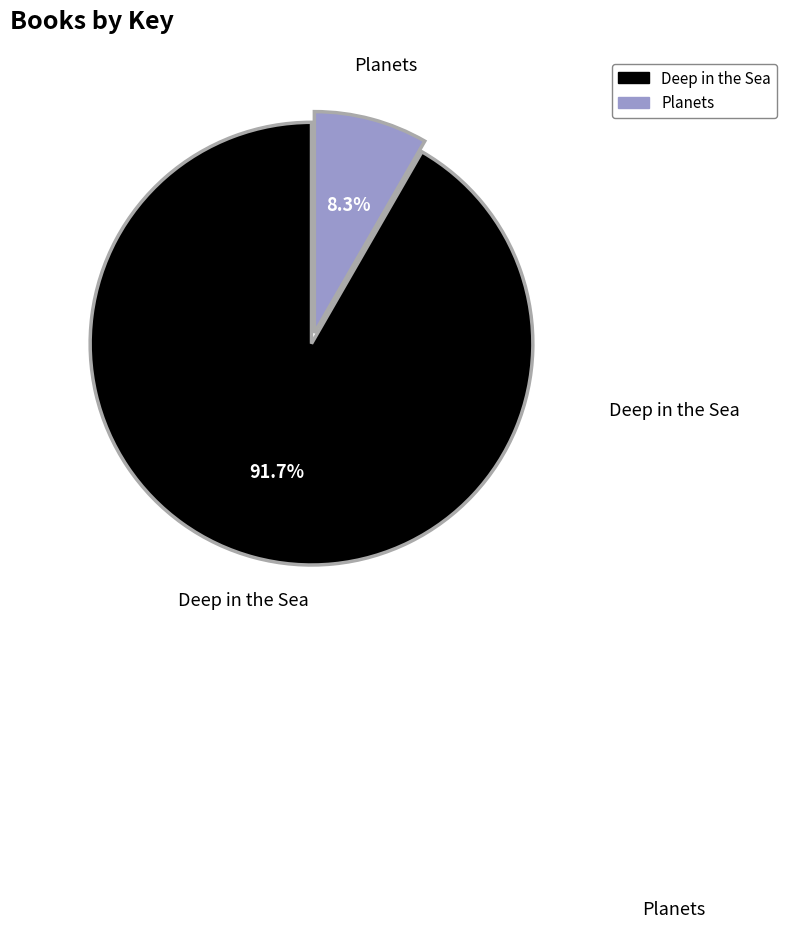

Which has a higher value, Deep in the Sea or Planets?

Deep in the Sea